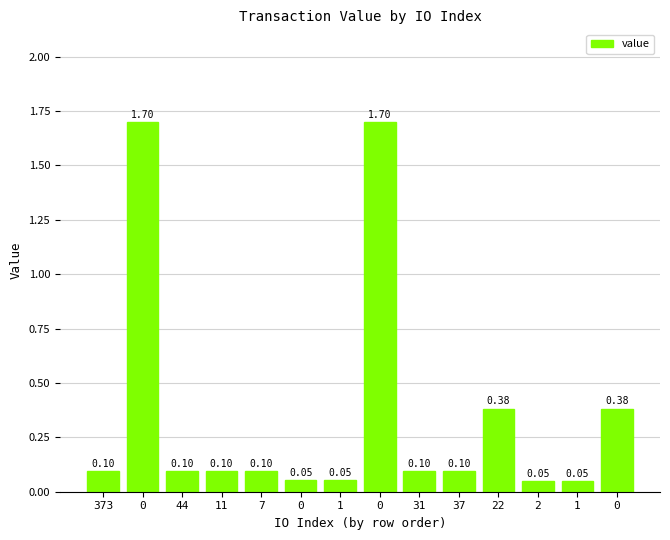

At which category does the chart reach its minimum across all series?

2